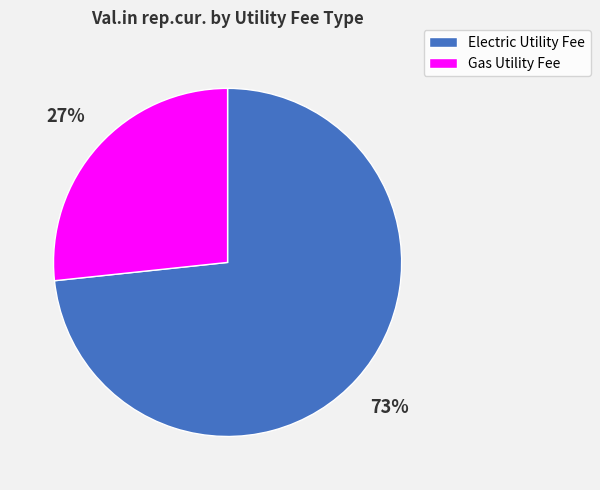

Count the number of slices in the pie.

2